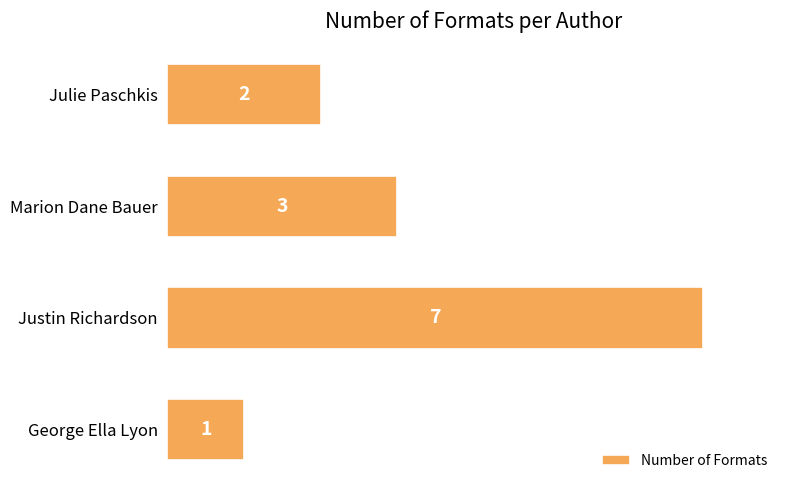

How many data points are less than 3?

2